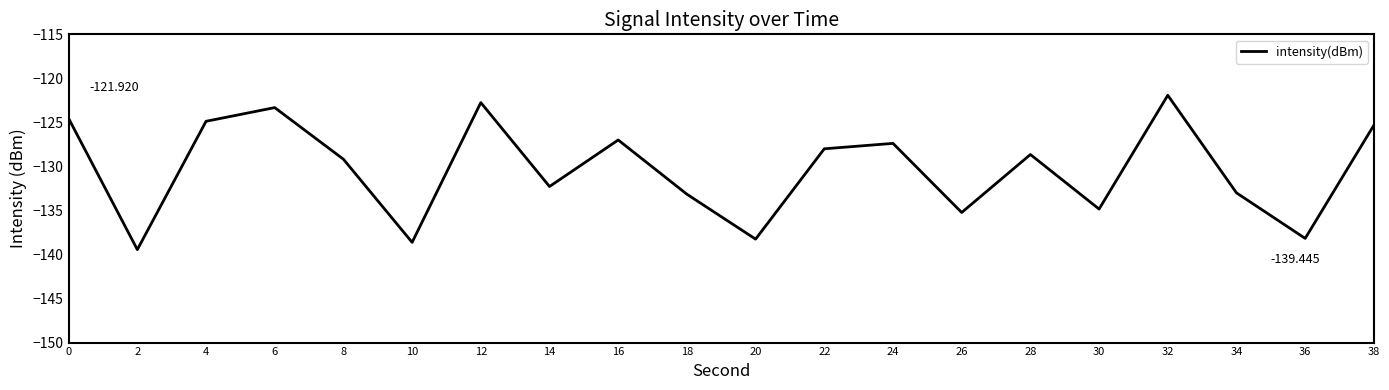

True or false: the data has more than 0 interior local peaks.

True